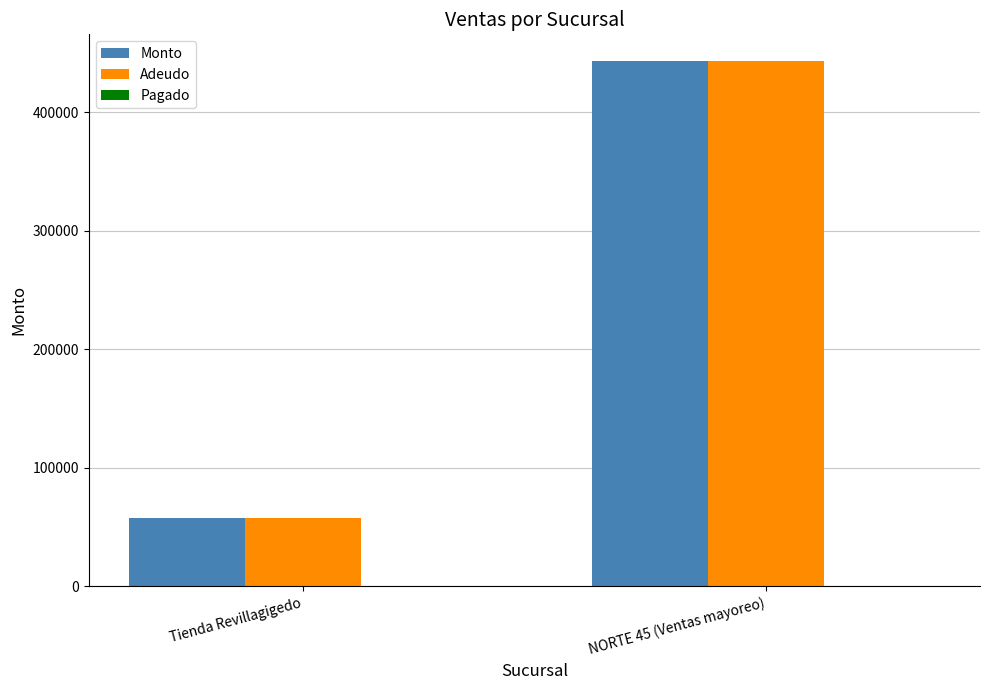

At which category is the sum across all series the highest?

NORTE 45 (Ventas mayoreo)